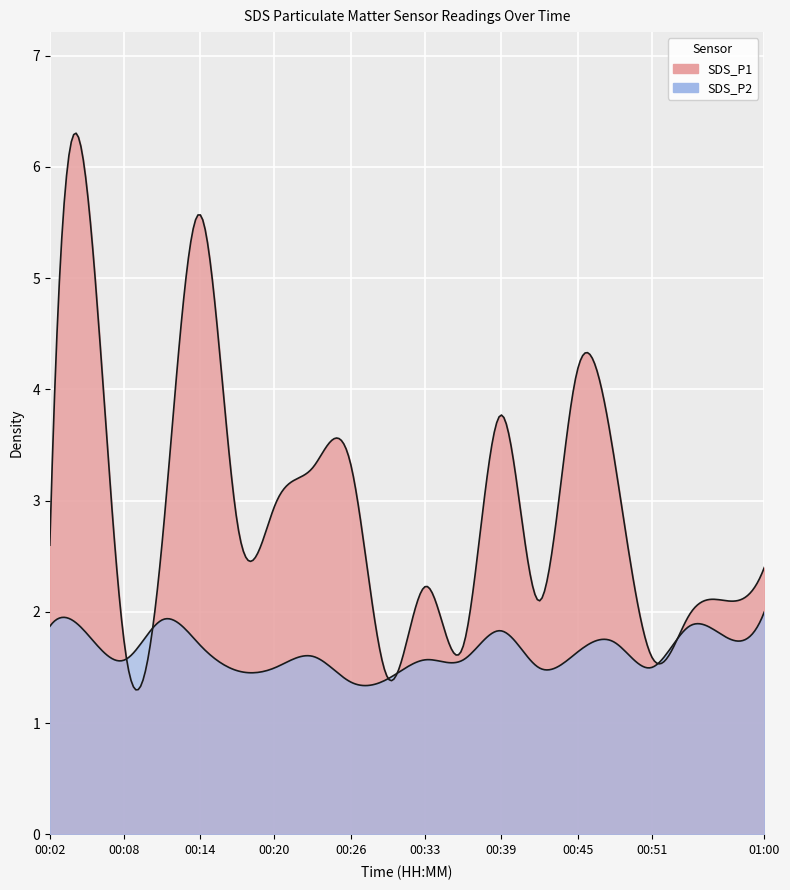

Count the SDS_P2 values in the range 1 to 2.

20